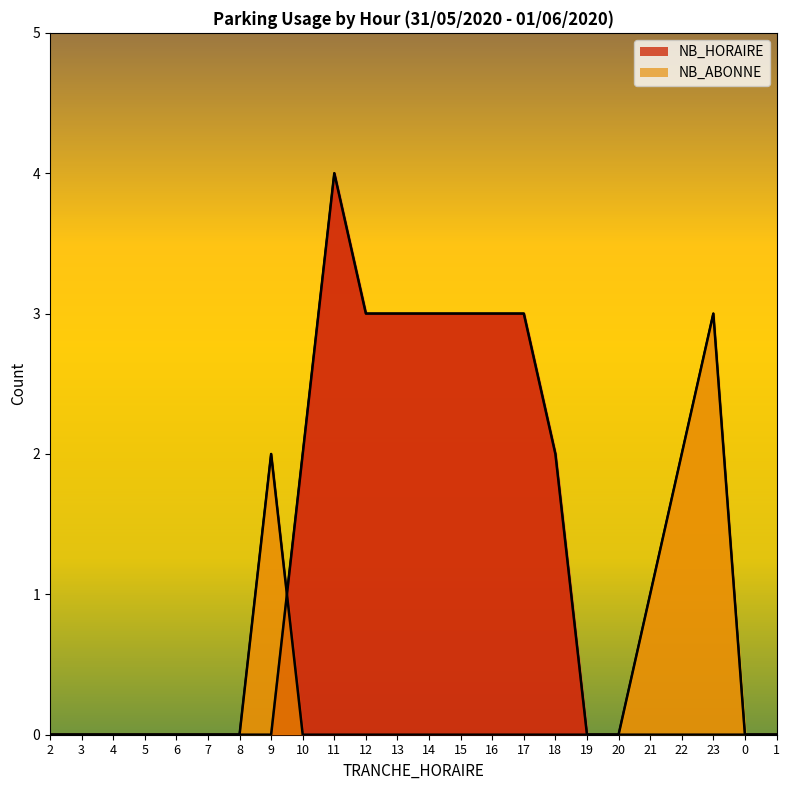

How many interior local peaks does the NB_ABONNE series have?

2